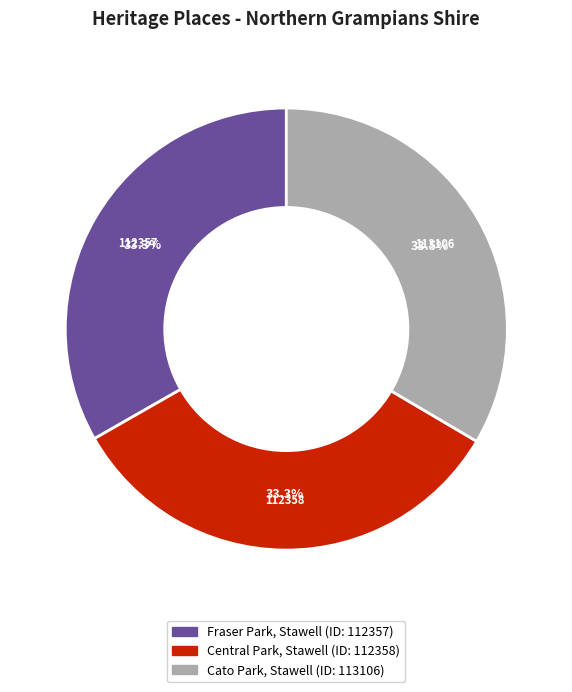

Count the number of slices in the pie.

3